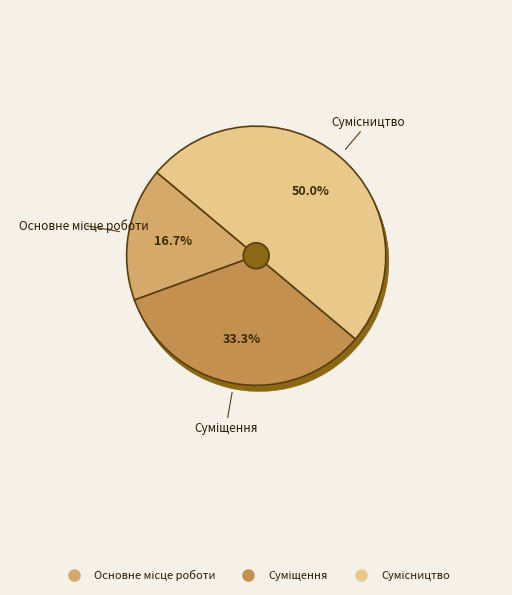

Is there a majority slice in this chart?

No